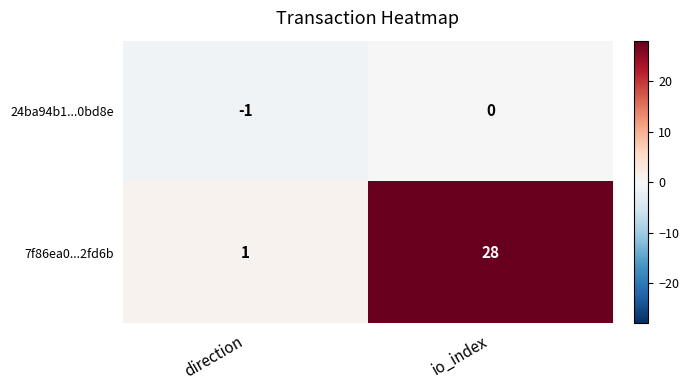

Reading left to right, what are all the values shown in this chart?

24ba94b1...0bd8e: direction=-1	io_index=0
7f86ea0...2fd6b: direction=1	io_index=28